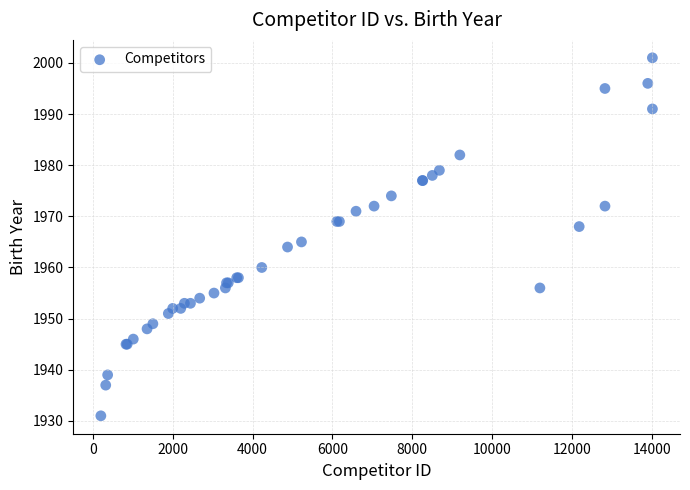

What Y value in the scatter plot is closest to 1966?

1965